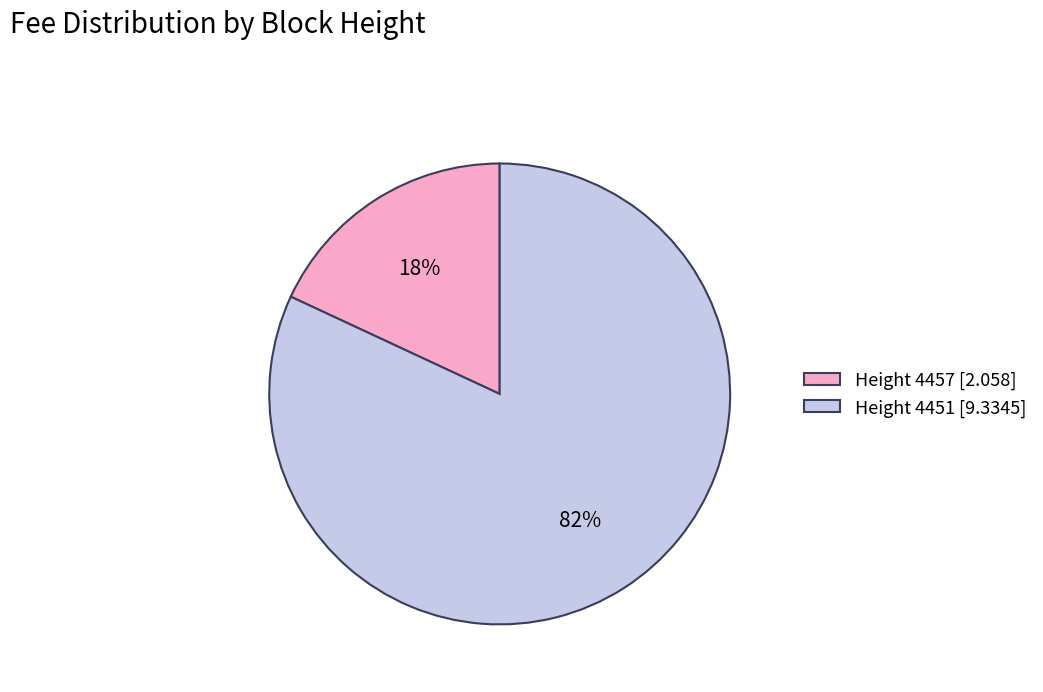

Rank the categories by value from lowest to highest.

Height 4457 [2.058], Height 4451 [9.3345]